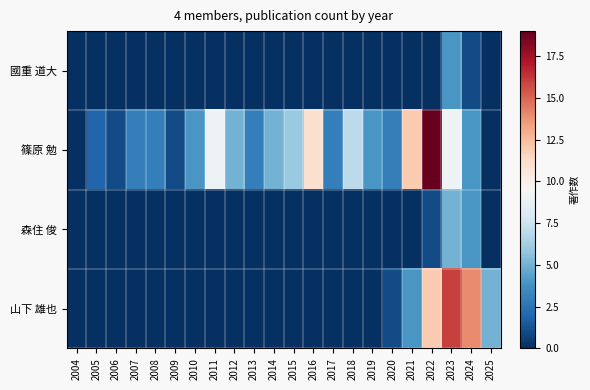

Reading left to right, what are all the values shown in this chart?

國重 道大: 2004=0	2005=0	2006=0	2007=0	2008=0	2009=0	2010=0	2011=0	2012=0	2013=0	2014=0	2015=0	2016=0	2017=0	2018=0	2019=0	2020=0	2021=0	2022=0	2023=4	2024=1	2025=0
篠原 勉: 2004=0	2005=2	2006=1	2007=3	2008=3	2009=1	2010=4	2011=9	2012=5	2013=3	2014=5	2015=6	2016=11	2017=3	2018=7	2019=4	2020=3	2021=12	2022=19	2023=9	2024=4	2025=0
森住 俊: 2004=0	2005=0	2006=0	2007=0	2008=0	2009=0	2010=0	2011=0	2012=0	2013=0	2014=0	2015=0	2016=0	2017=0	2018=0	2019=0	2020=0	2021=0	2022=1	2023=5	2024=4	2025=0
山下 雄也: 2004=0	2005=0	2006=0	2007=0	2008=0	2009=0	2010=0	2011=0	2012=0	2013=0	2014=0	2015=0	2016=0	2017=0	2018=0	2019=0	2020=1	2021=4	2022=12	2023=16	2024=14	2025=5